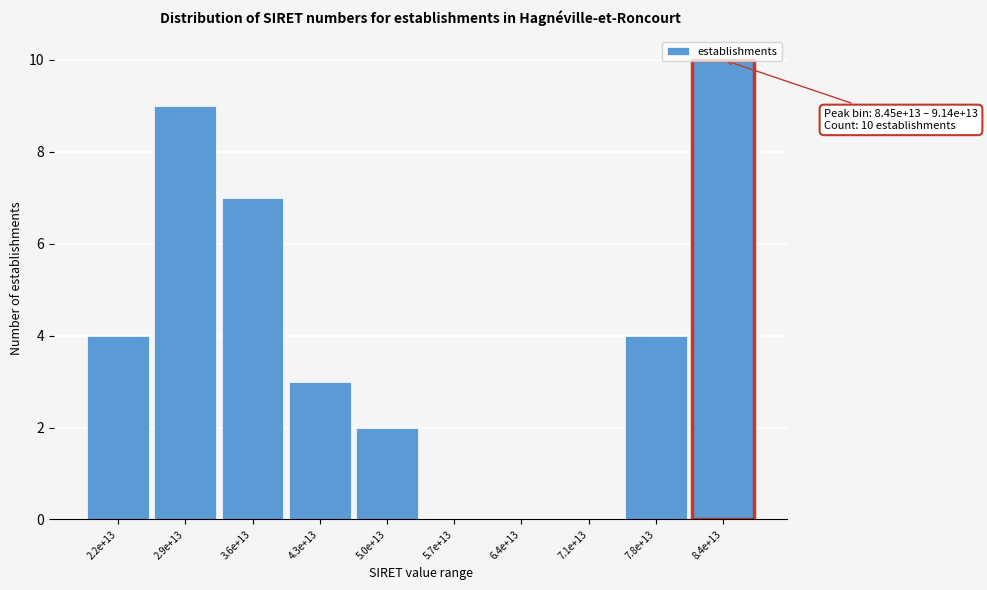

Which label corresponds to the largest value in the chart?

8.4e+13